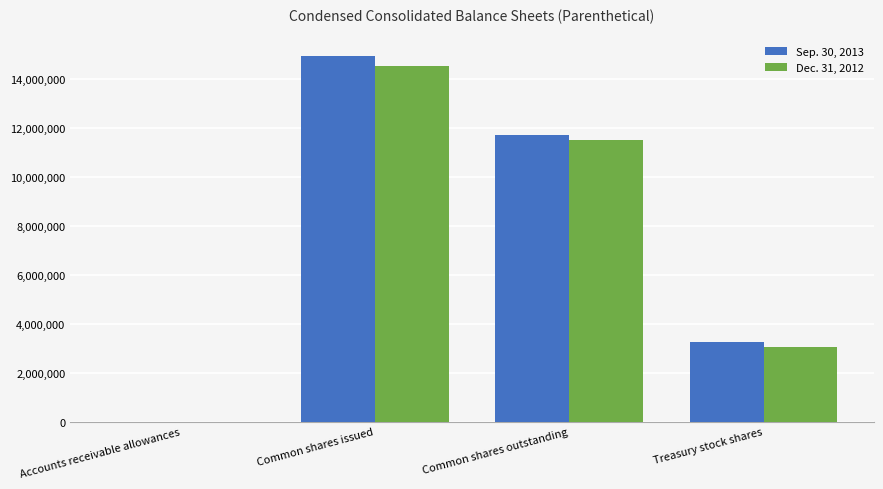

Reading left to right, list all the values displayed in this chart.

Sep. 30, 2013: 1038	14968116	11705723	3262393
Dec. 31, 2012: 1459	14560801	11525459	3035342